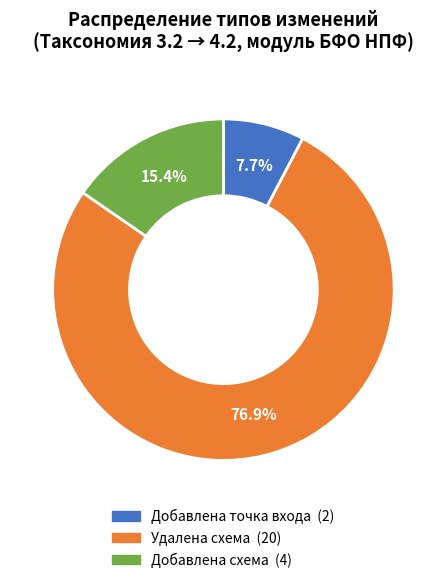

What is the ratio of the value at Удалена схема to the value at Добавлена схема?

5.0